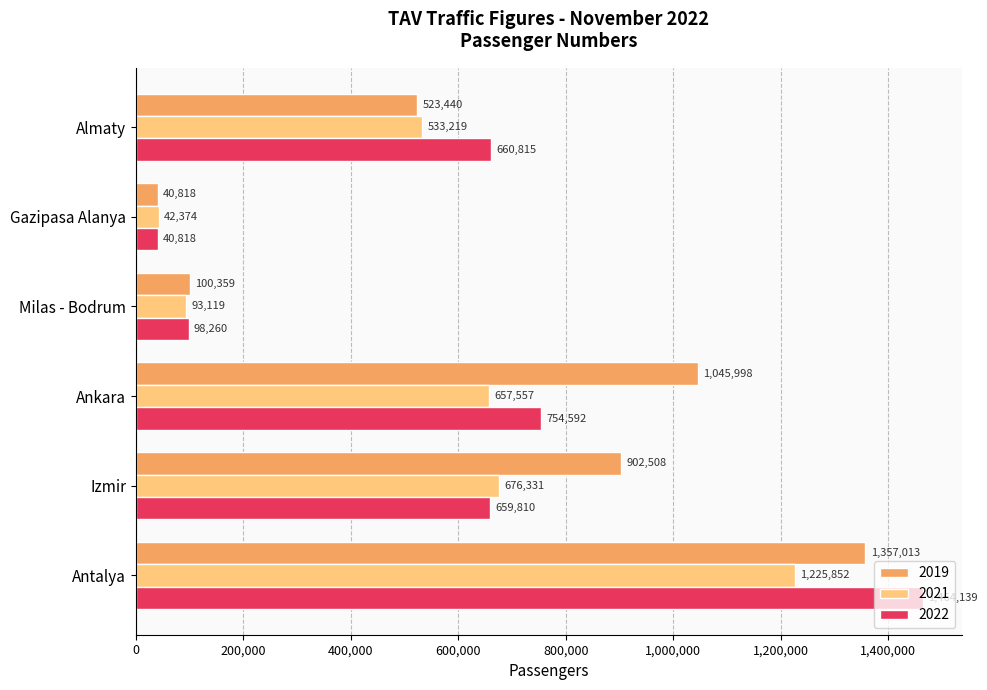

The value of 2021 at Milas - Bodrum is 162100. True or false?

False